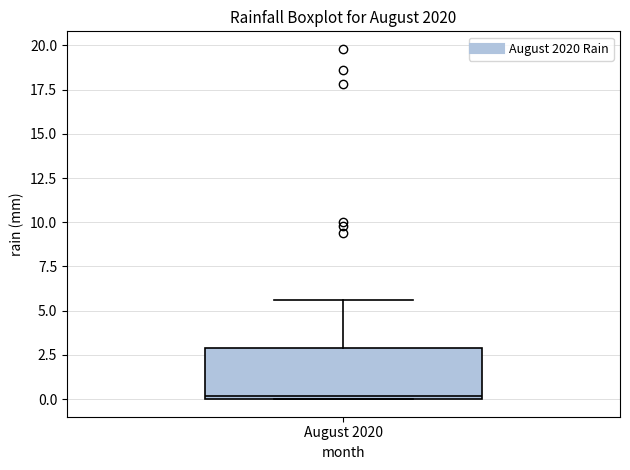

Where is the upper edge of the box for August 2020 on the y-axis? The values are not printed on the chart, so give them approximately, as read against the axis.

3.0